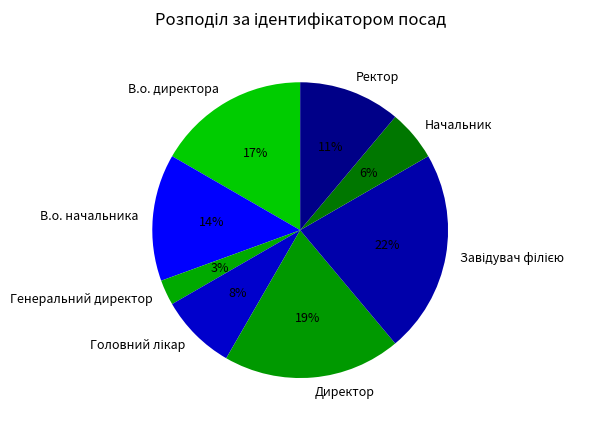

Is there a majority slice in this chart?

No